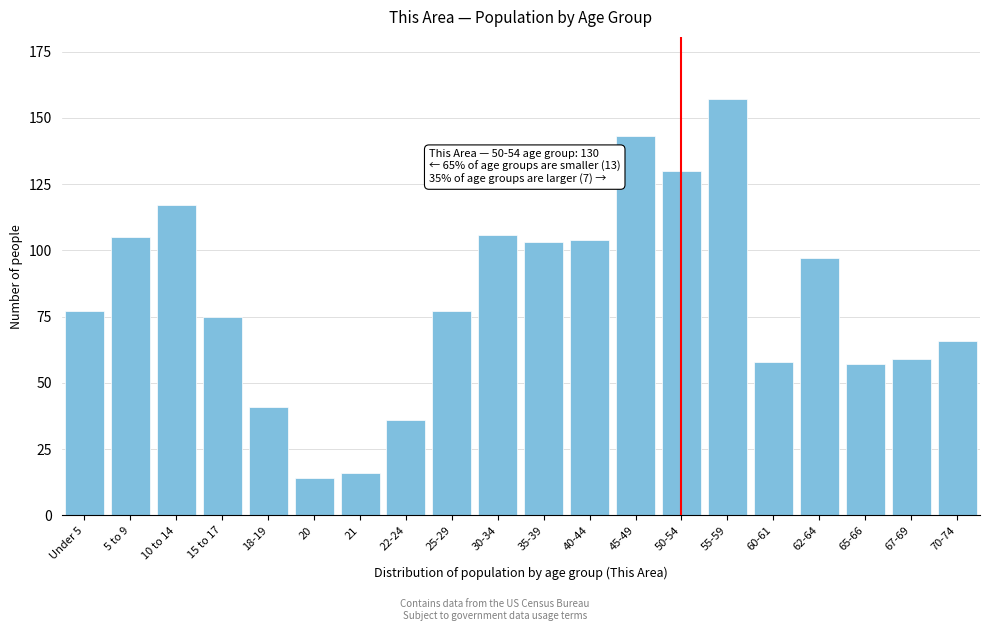

Reading left to right, list all the values displayed in this chart.

Under 5=77	5 to 9=105	10 to 14=117	15 to 17=75	18-19=41	20=14	21=16	22-24=36	25-29=77	30-34=106	35-39=103	40-44=104	45-49=143	50-54=130	55-59=157	60-61=58	62-64=97	65-66=57	67-69=59	70-74=66